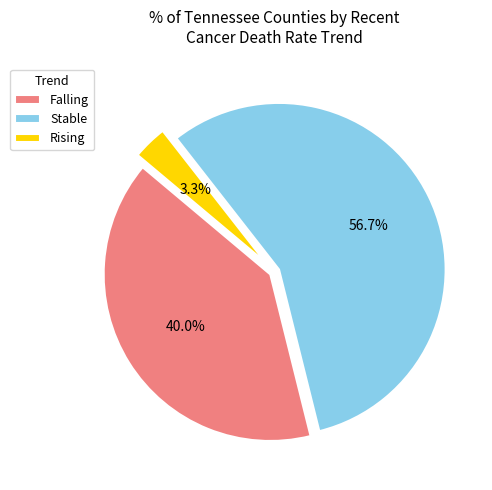

Does any single category account for the majority?

Yes